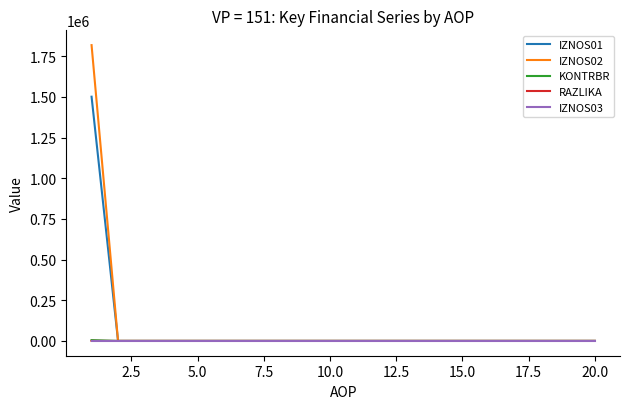

What is the highest value of the IZNOS01 series?

1500780.2